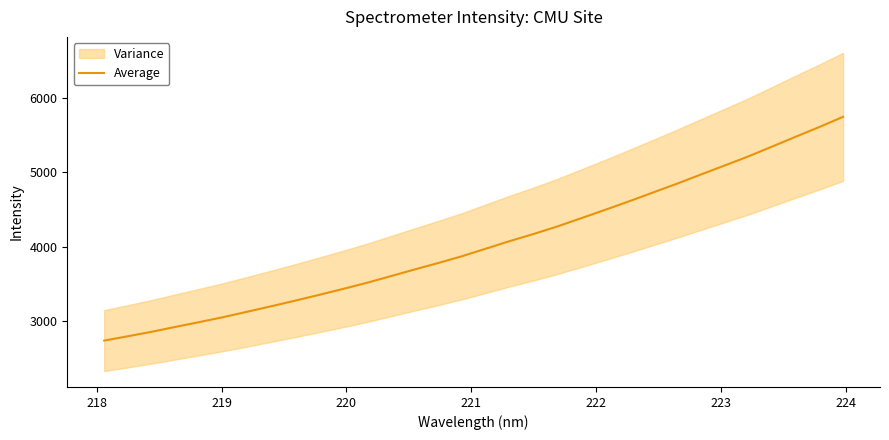

How many lines are shown in the chart?

1